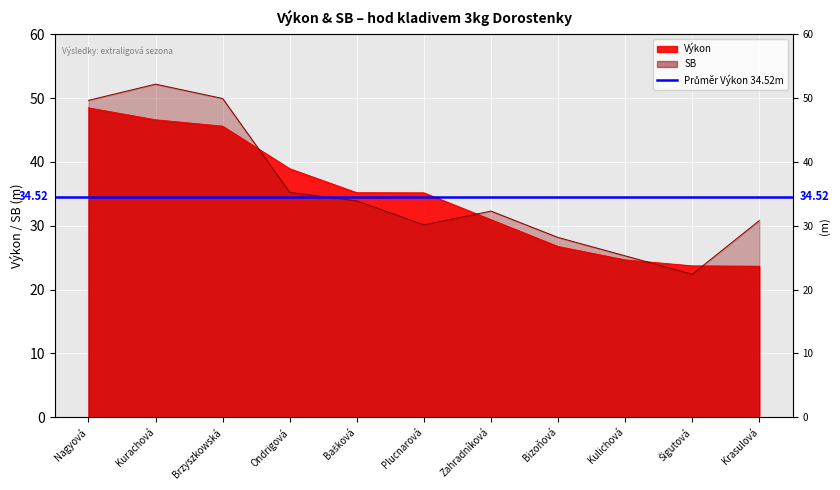

At how many categories does at least one series exceed 34?

6